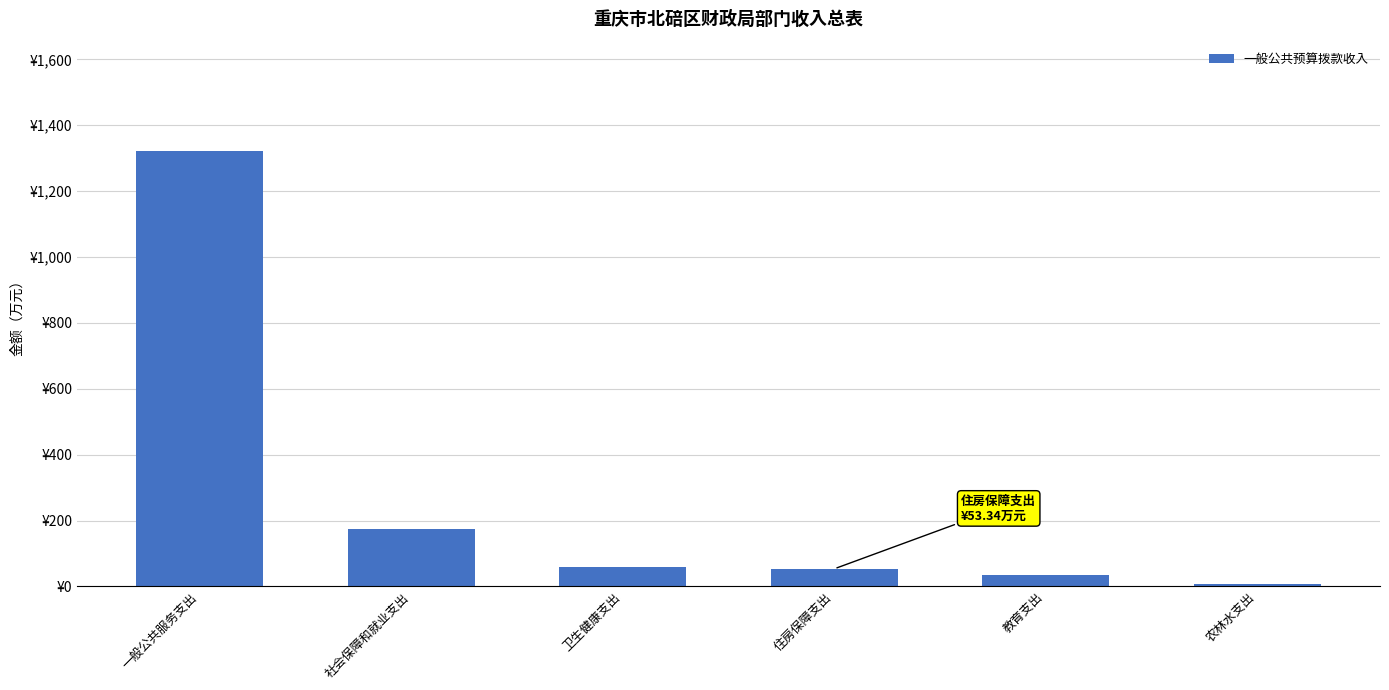

The chart shows a value of 54.4 at 教育支出. True or false?

False